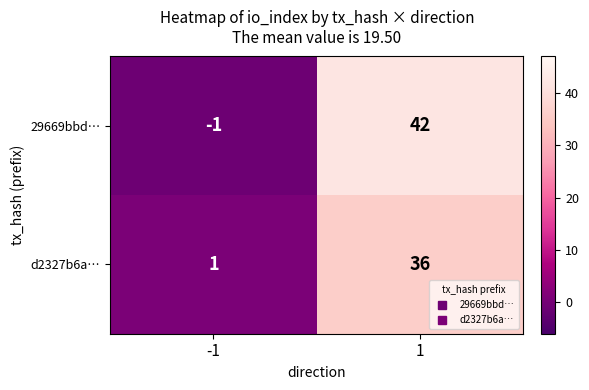

Reading left to right, transcribe all the data shown in this chart.

29669bbd…: -1=-1	1=42
d2327b6a…: -1=1	1=36